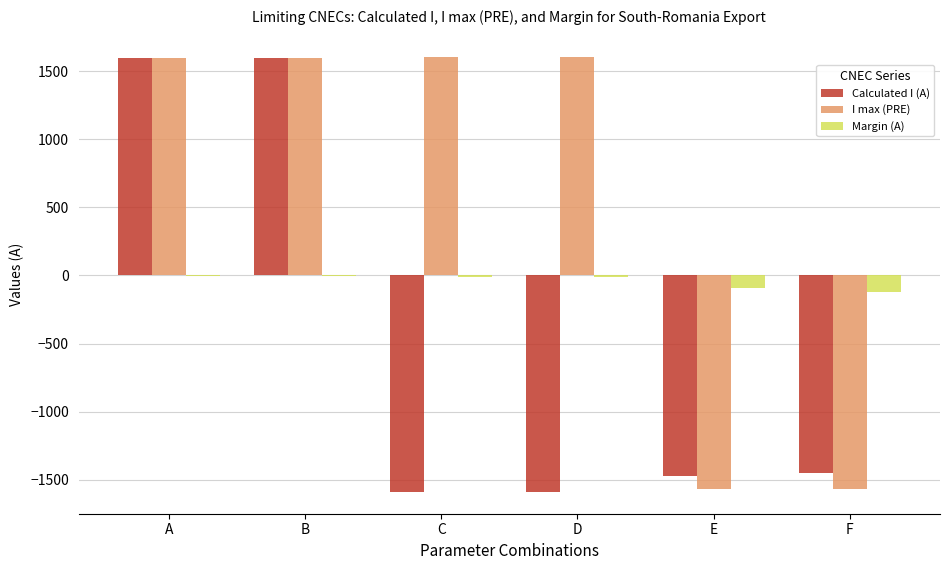

What is the sum of all I max (PRE) values?

3262